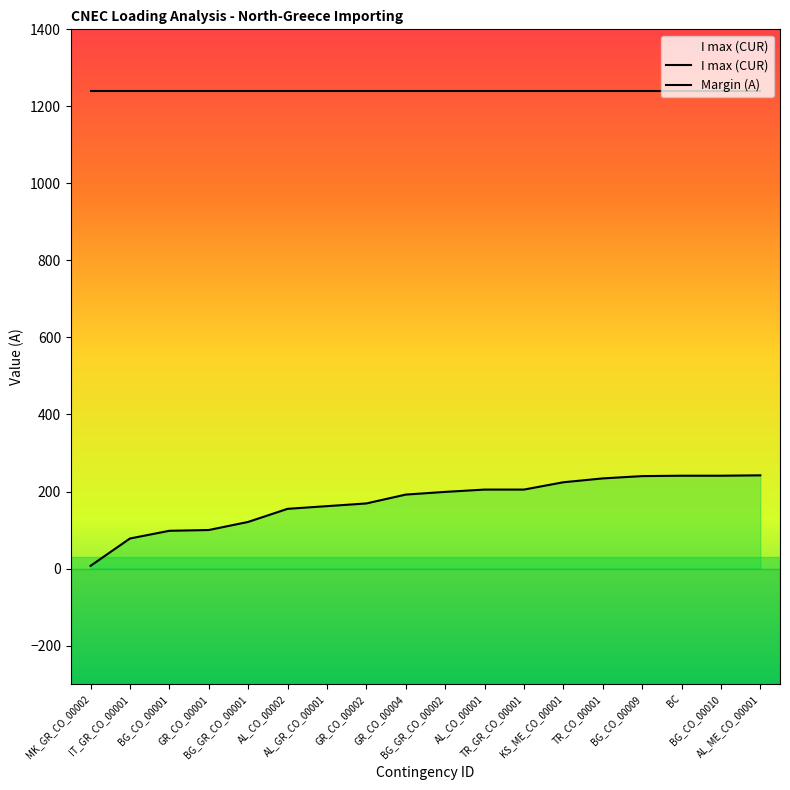

What is the change in value from AL_CO_00001 to TR_CO_00001?

+29